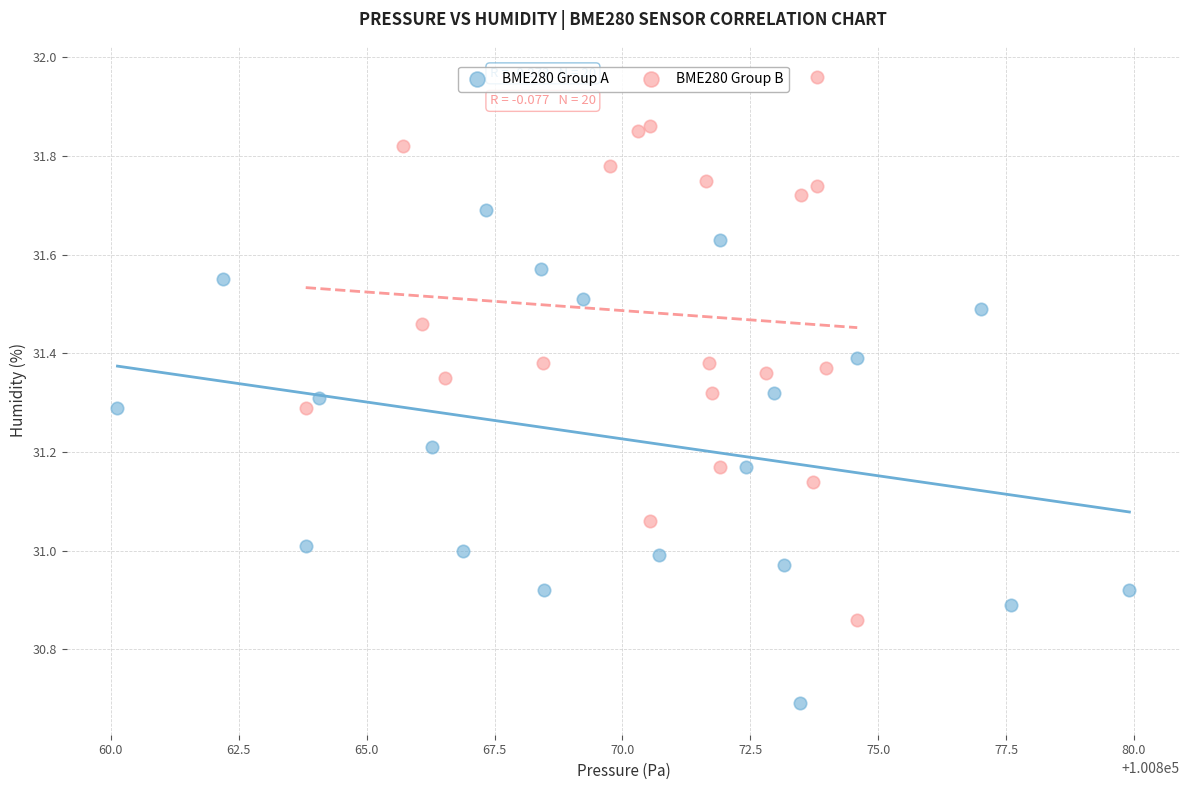

What are all the series names shown in the legend?

BME280 Group A, BME280 Group B